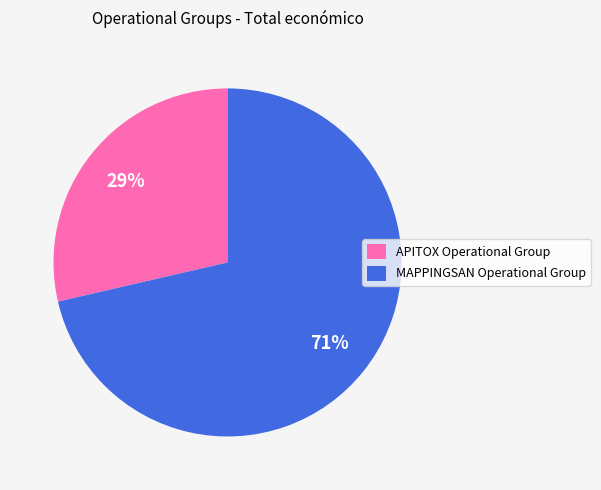

To the nearest percent, what is the combined percentage of APITOX Operational Group and MAPPINGSAN Operational Group?

100%